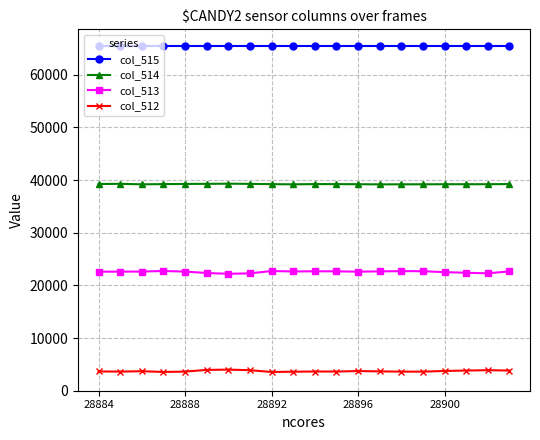

Rank the series by their average value, from highest to lowest.

col_515, col_514, col_513, col_512